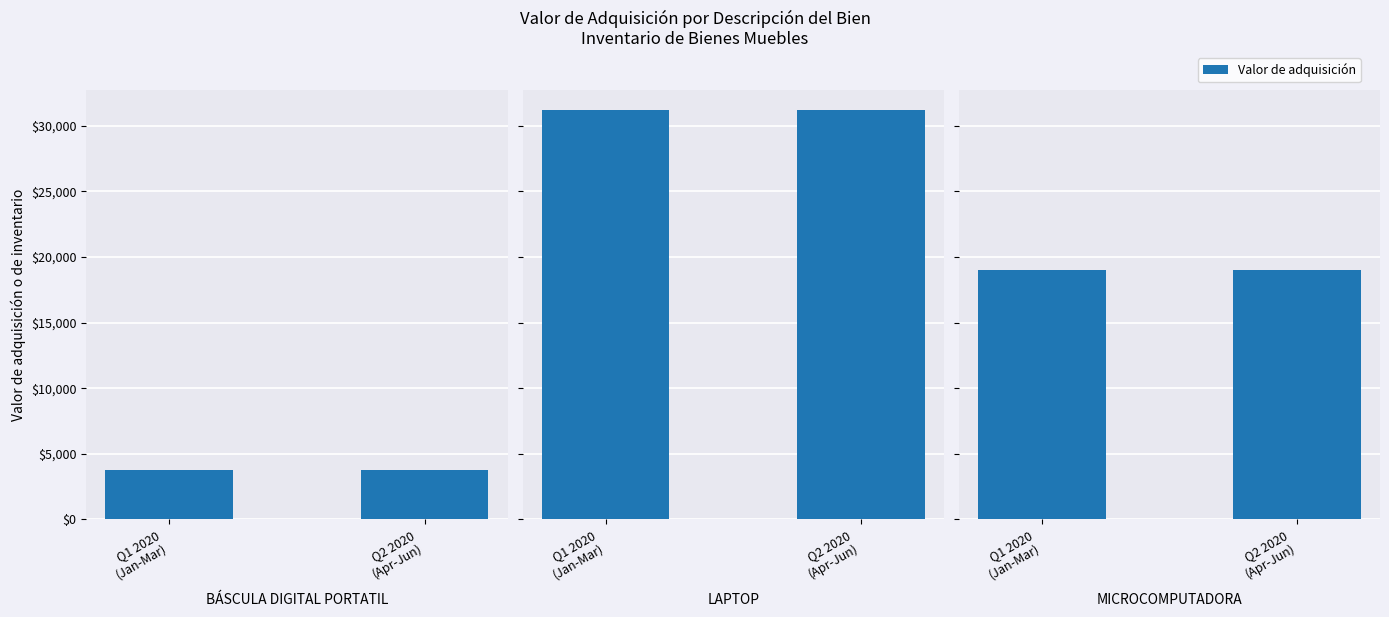

List the series in order of their overall mean, lowest first.

BÁSCULA DIGITAL PORTATIL, MICROCOMPUTADORA, LAPTOP